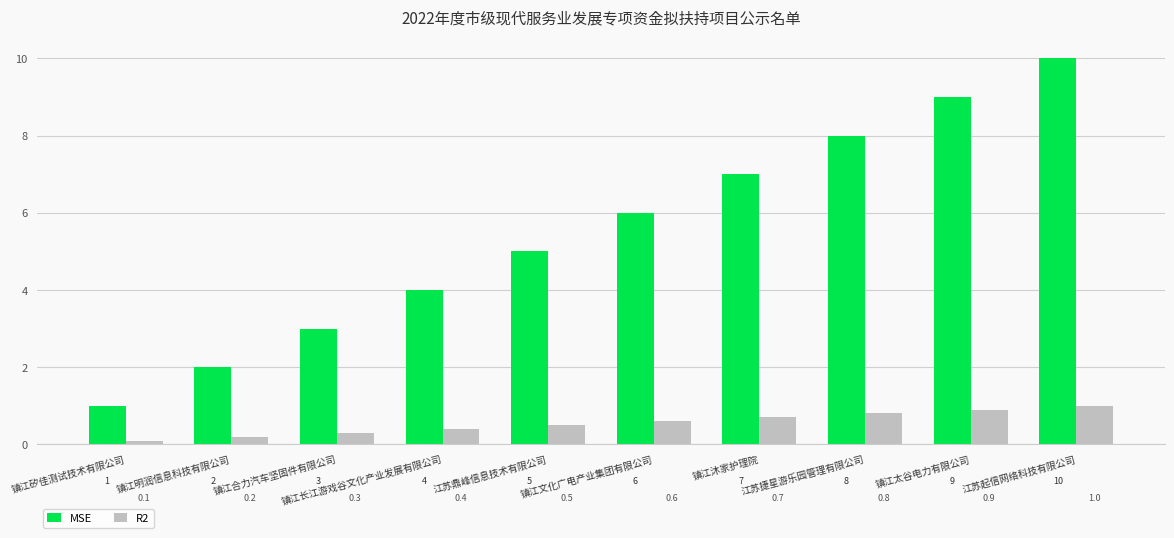

What is the sum of the R2 values at 镇江沐家护理院 and 江苏鼎峰信息技术有限公司?

1.2